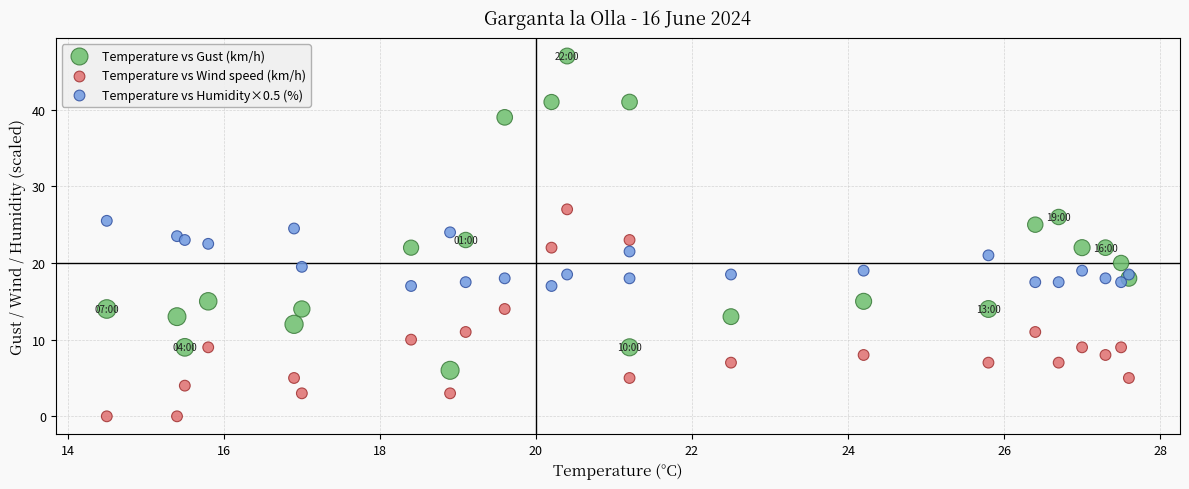

Which series has the largest Y range (max minus min)?

Temperature vs Gust (km/h)